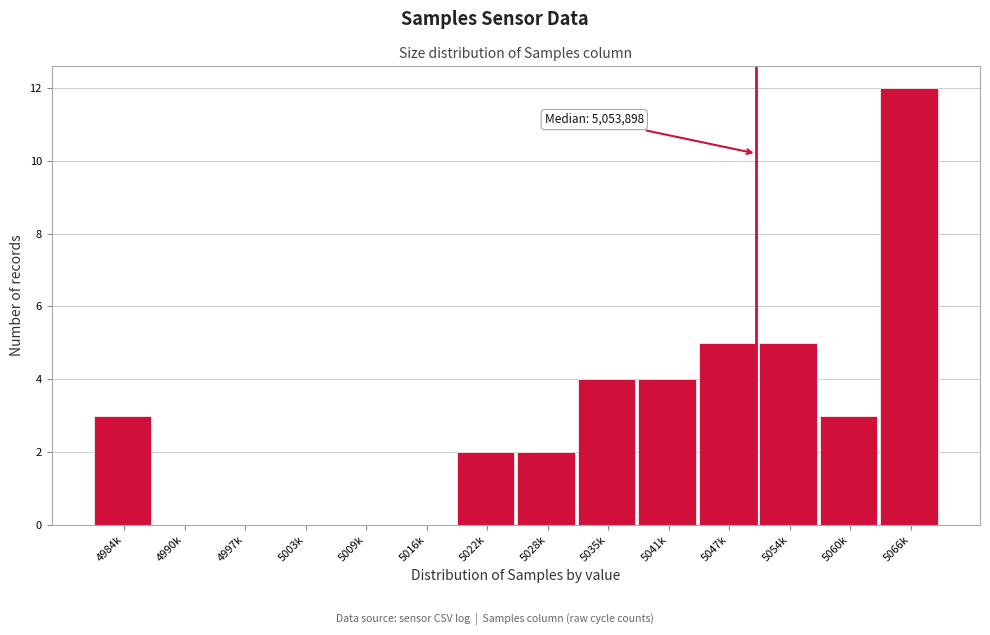

Reading right to left, list all the values displayed in this chart.

5066k=12	5060k=3	5054k=5	5047k=5	5041k=4	5035k=4	5028k=2	5022k=2	5016k=0	5009k=0	5003k=0	4997k=0	4990k=0	4984k=3